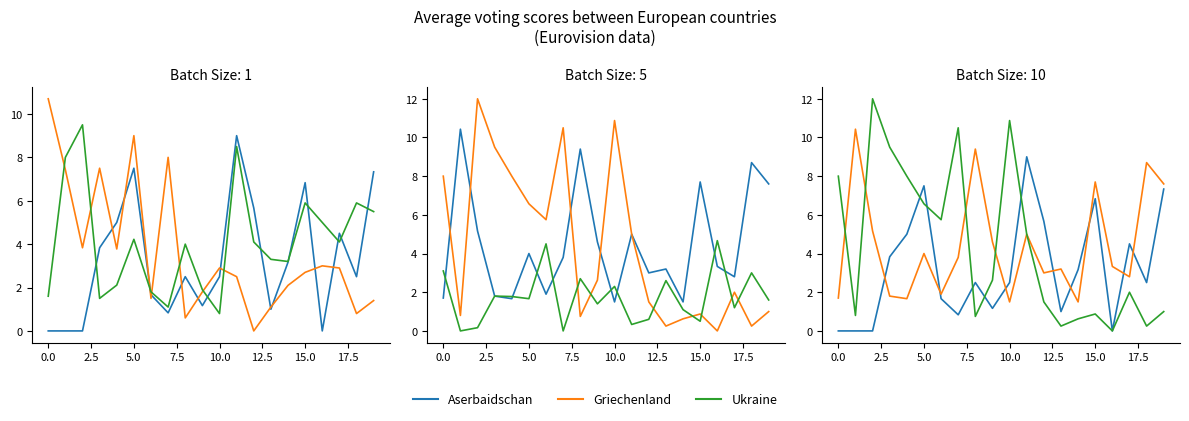

Is it true that Griechenland equals 3.0 at 16?

True